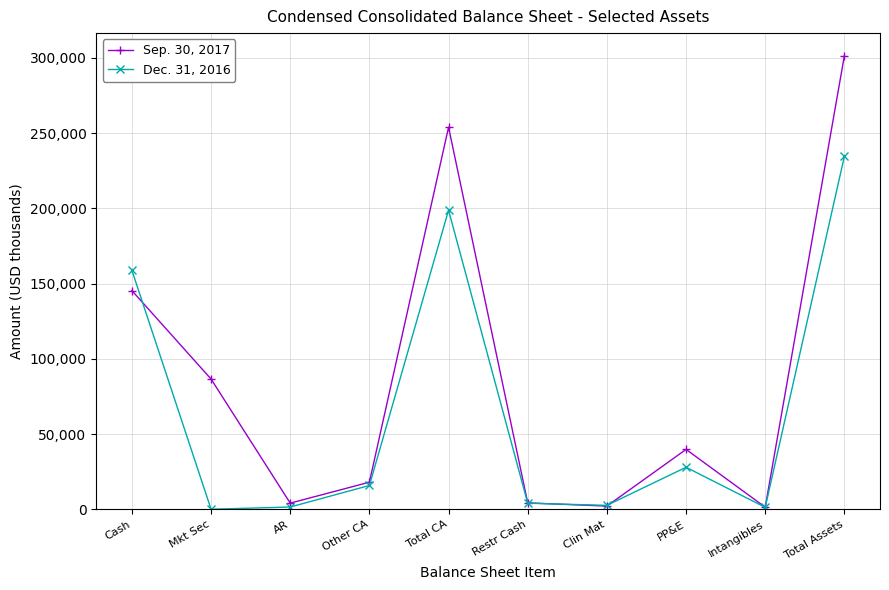

At which label does Dec. 31, 2016 first exceed 15798?

Cash